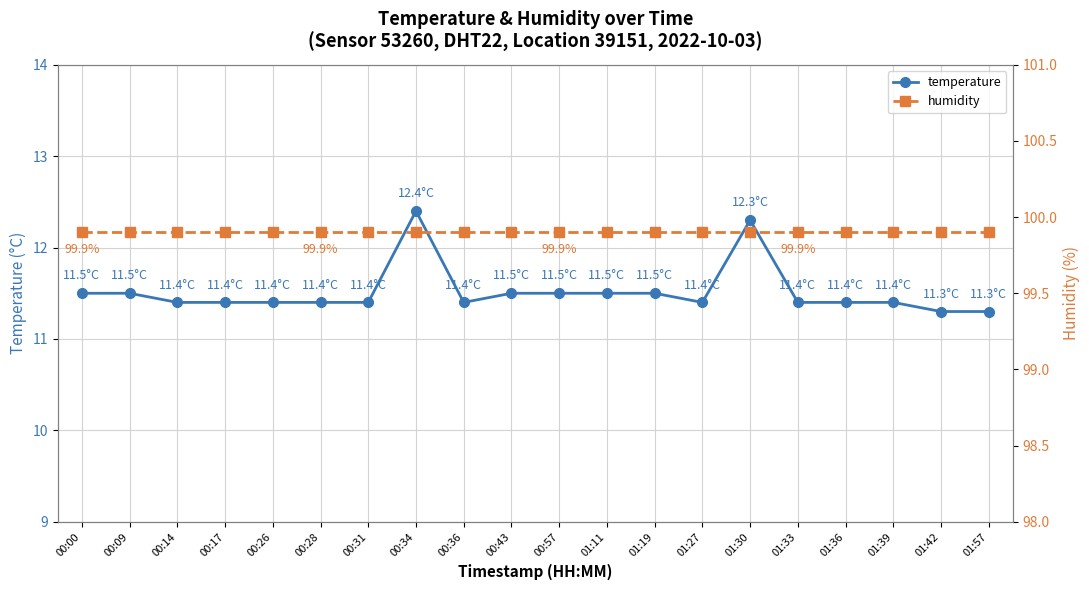

At which label is temperature closest to 11?

01:42